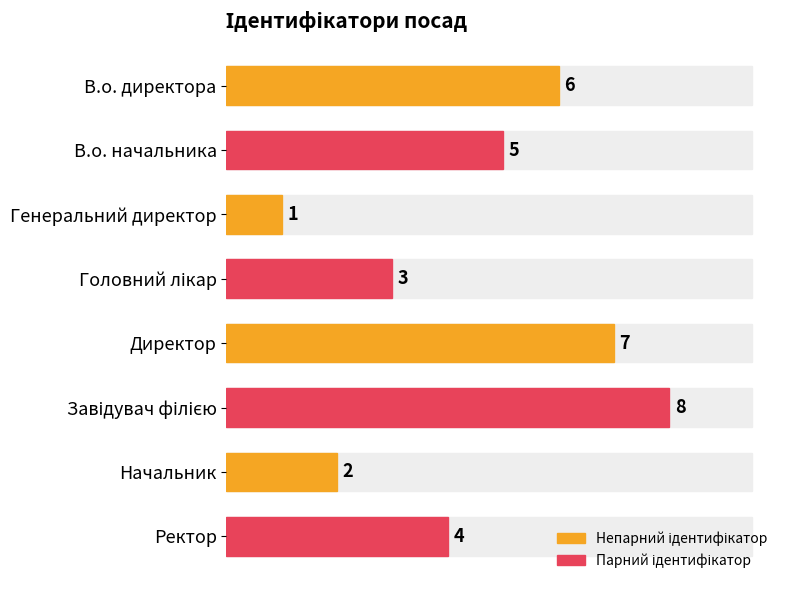

What is the sum of all values?

36